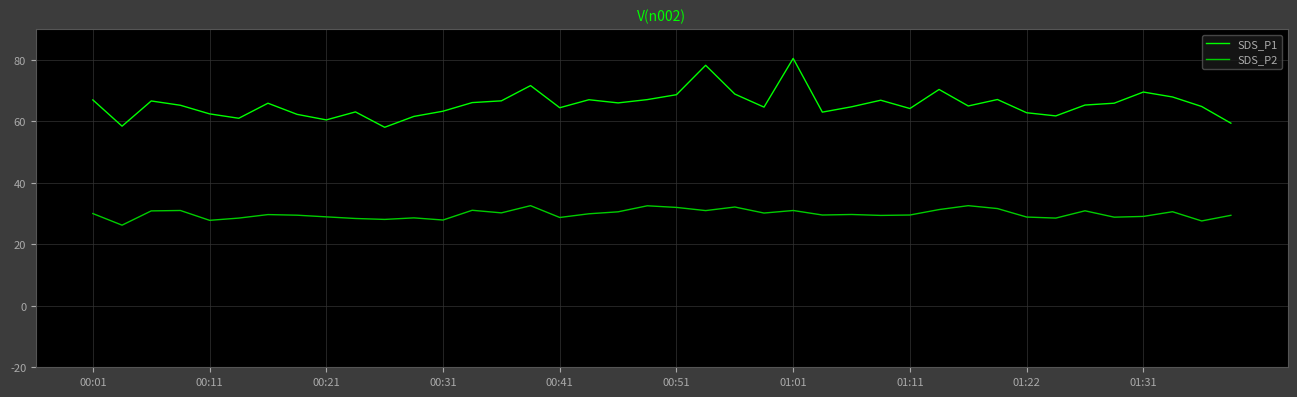

What is the highest value of the SDS_P1 series?

80.5